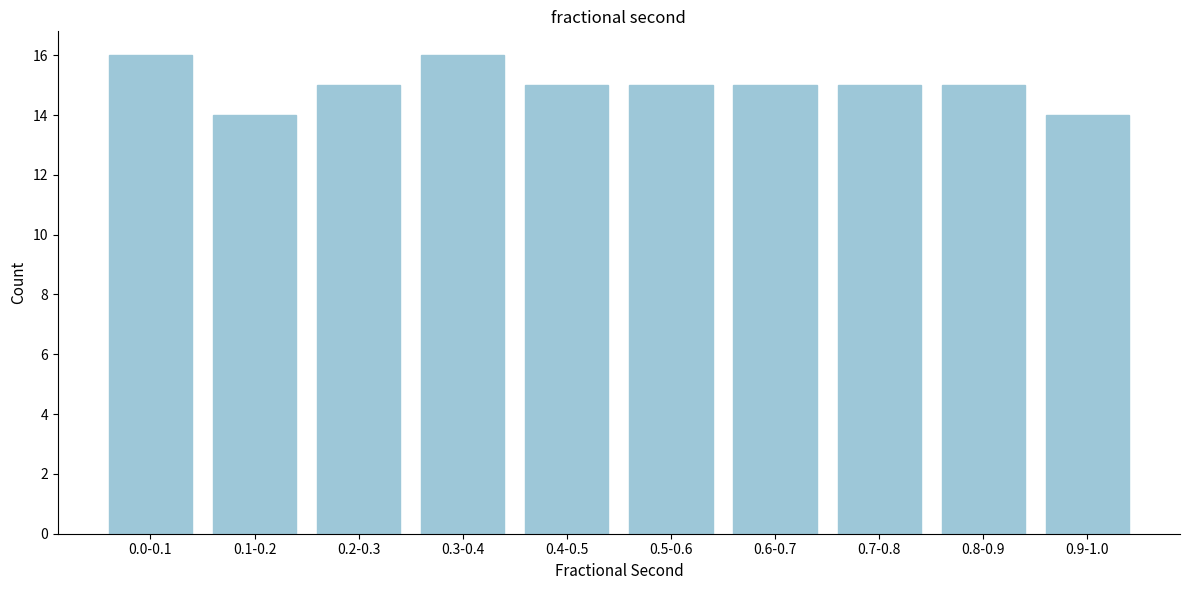

Reading left to right, what are all the values shown in this chart?

0.0-0.1=16	0.1-0.2=14	0.2-0.3=15	0.3-0.4=16	0.4-0.5=15	0.5-0.6=15	0.6-0.7=15	0.7-0.8=15	0.8-0.9=15	0.9-1.0=14